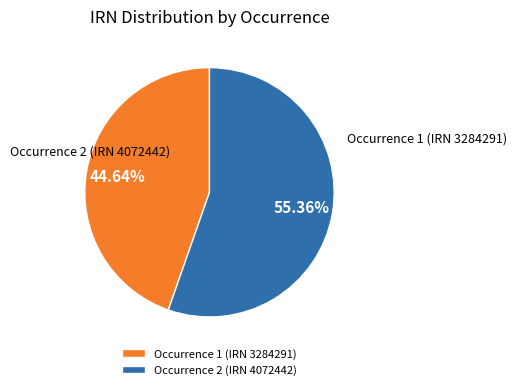

How many segments does this pie chart have?

2